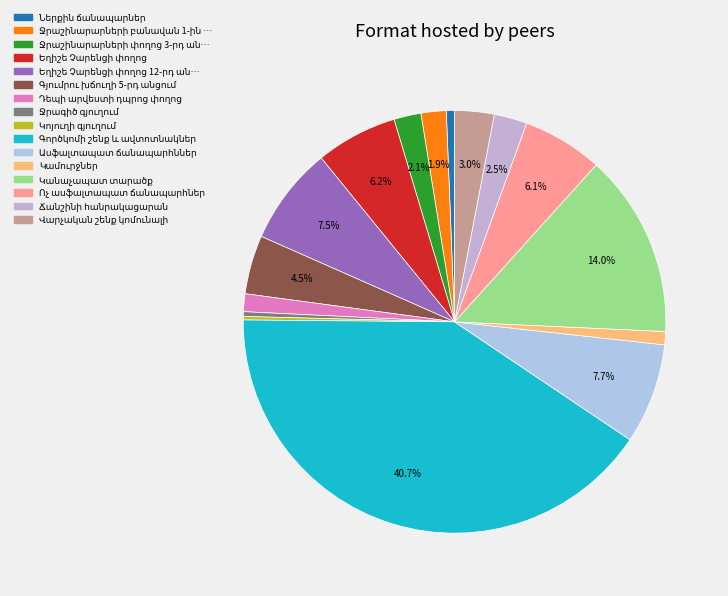

To the nearest percent, what is the difference between the largest and smallest slice percentages?

40%